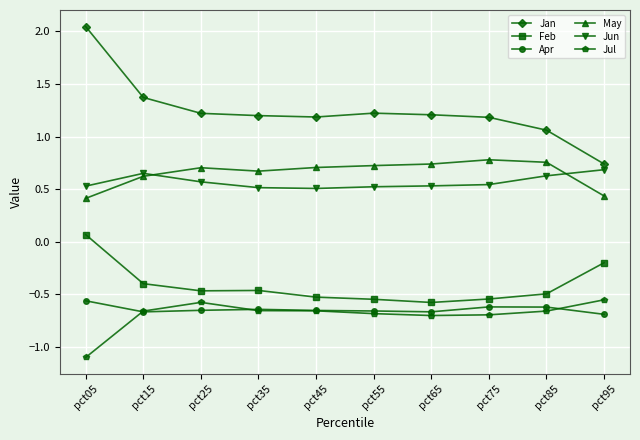

Which series has the largest total across all categories?

Jan